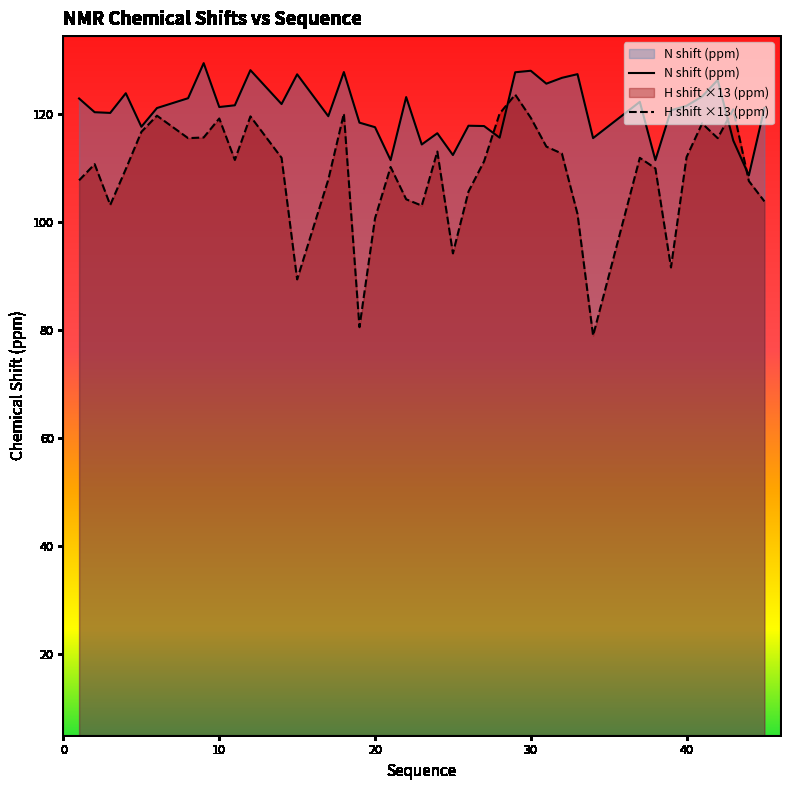

True or false: X_shift and Y_shift cross at least once.

True